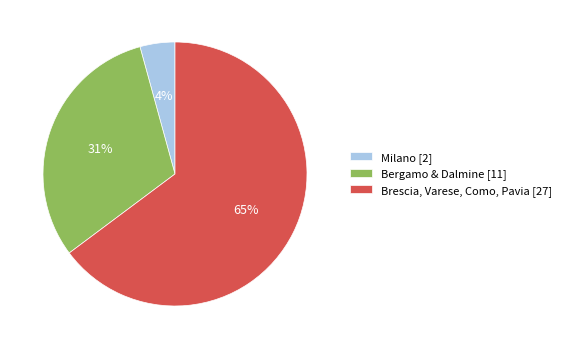

Does Brescia, Varese, Como, Pavia [27] represent more than half of the total?

Yes